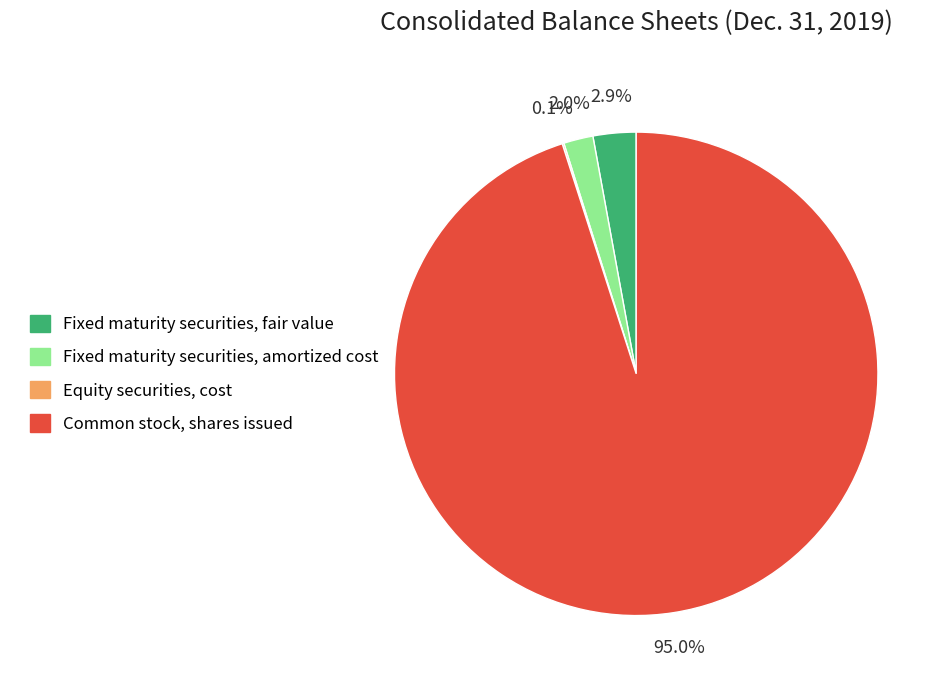

To the nearest percent, what percentage of the pie is Fixed maturity securities, fair value?

3%